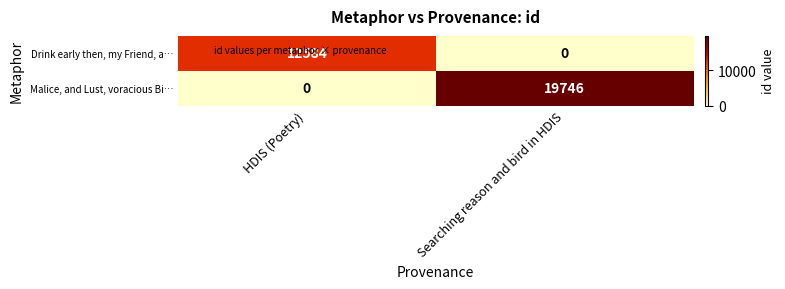

Between HDIS (Poetry) and Searching reason and bird in HDIS, which series saw the biggest shift?

Malice, and Lust, voracious Bi…